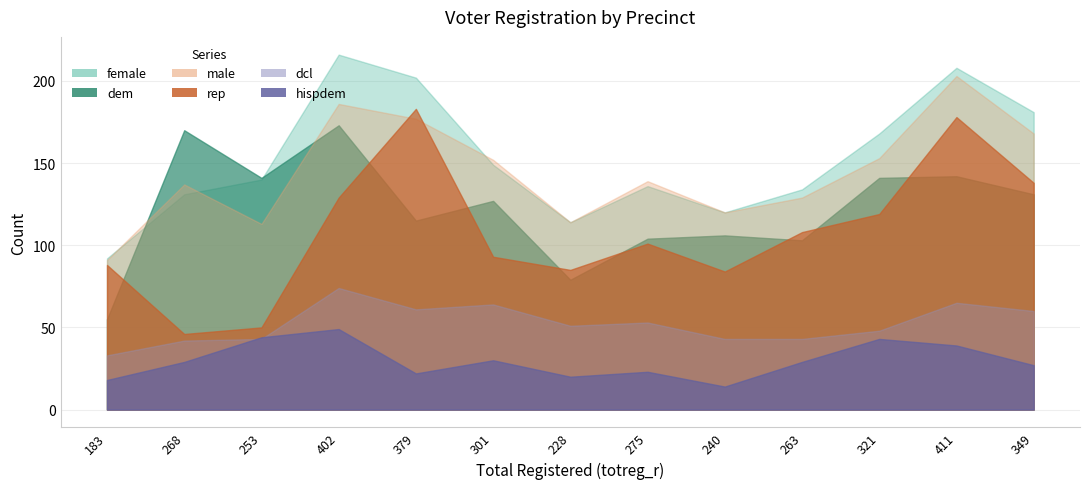

What are all the series names shown in the legend?

female, dem, male, rep, dcl, hispdem